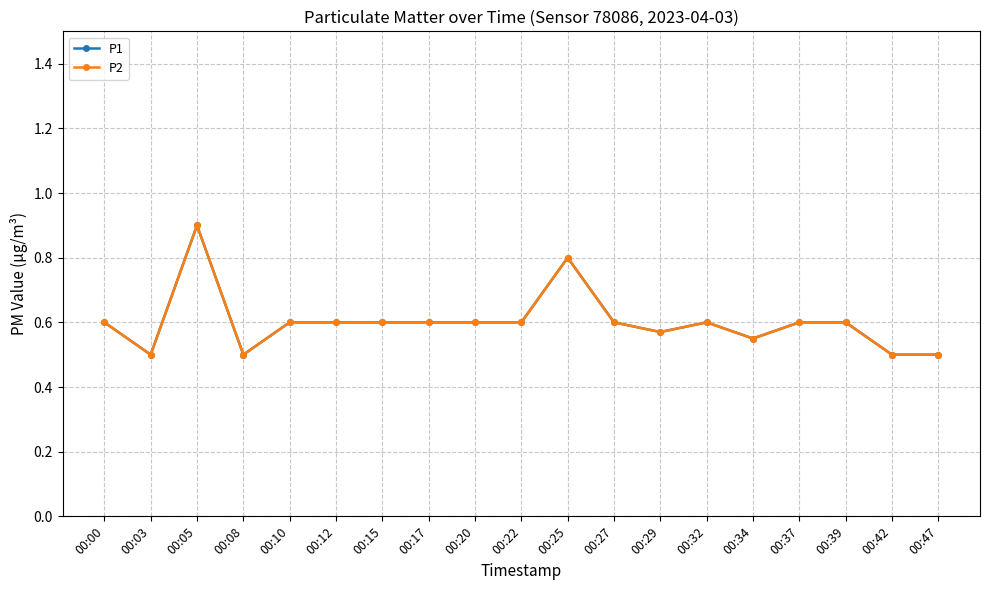

Is this an area chart (filled region under the line)?

No